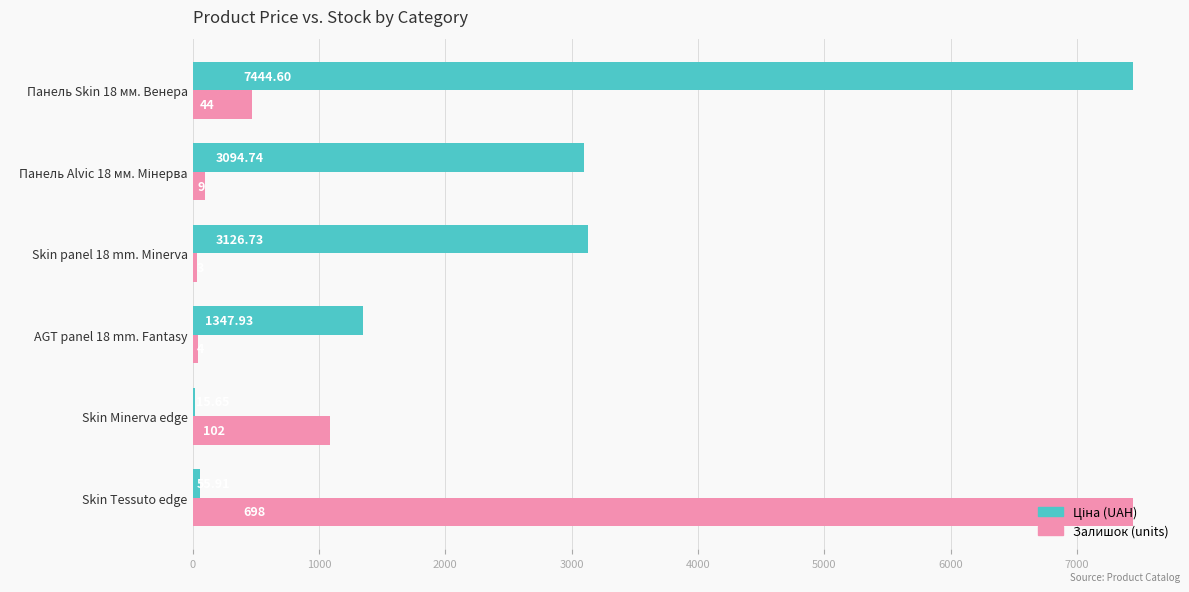

At which category is the sum across all series the highest?

Панель Skin 18 мм. Венера